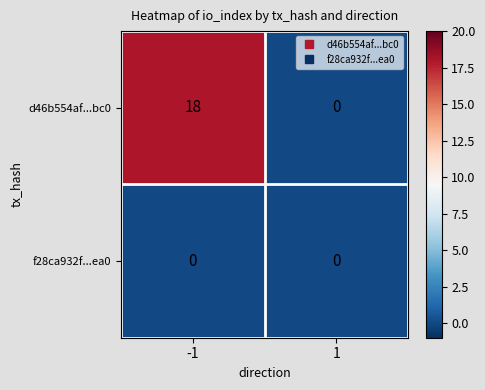

Reading left to right, transcribe all the data shown in this chart.

d46b554af...bc0: -1=18	1=0
f28ca932f...ea0: -1=0	1=0